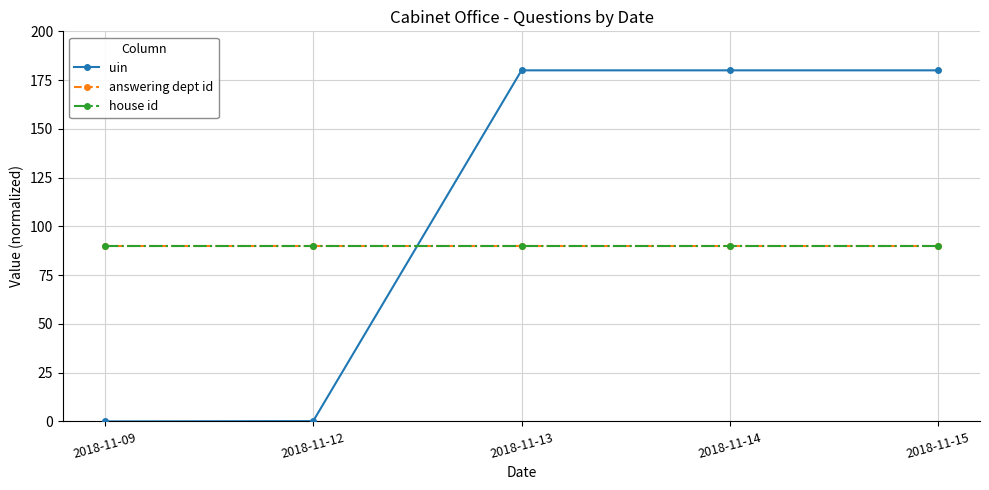

Reading left to right, what are all the values shown in this chart?

uin: 2018-11-09=0.0	2018-11-12=0.2	2018-11-13=180.0	2018-11-14=180.0	2018-11-15=180.0
answering dept id: 2018-11-09=90.0	2018-11-12=90.0	2018-11-13=90.0	2018-11-14=90.0	2018-11-15=90.0
house id: 2018-11-09=90.0	2018-11-12=90.0	2018-11-13=90.0	2018-11-14=90.0	2018-11-15=90.0